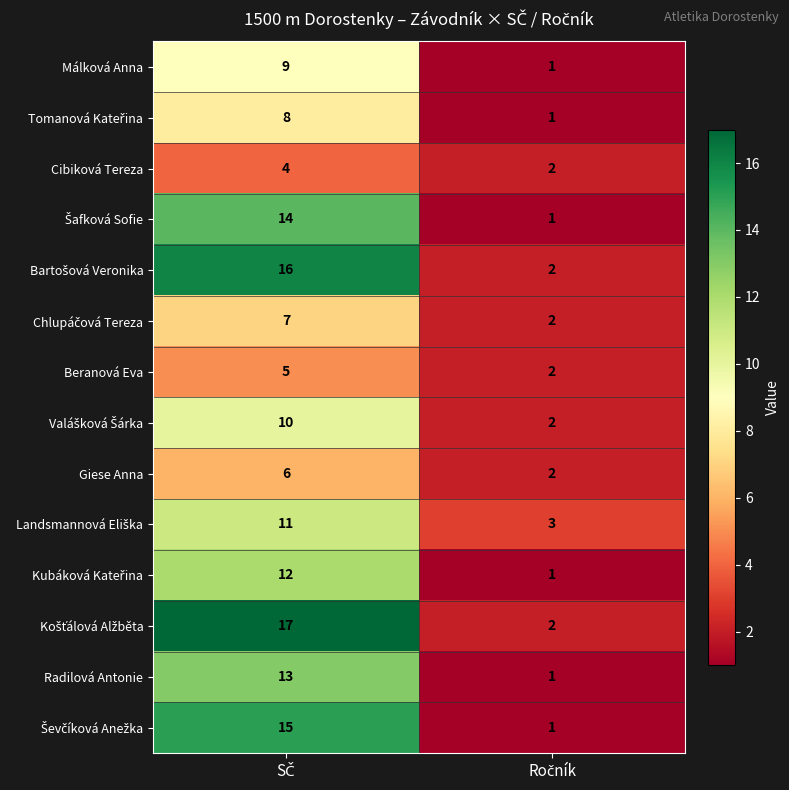

What is the maximum value shown in the chart?

17